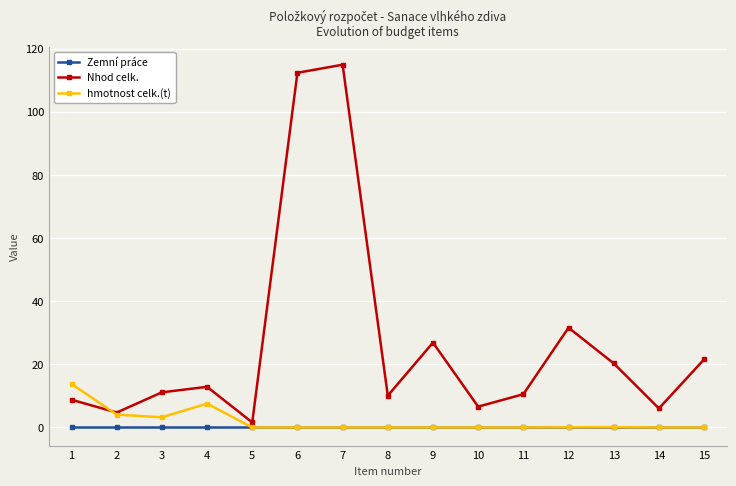

At which category does hmotnost celk.(t) reach its first local peak?

4